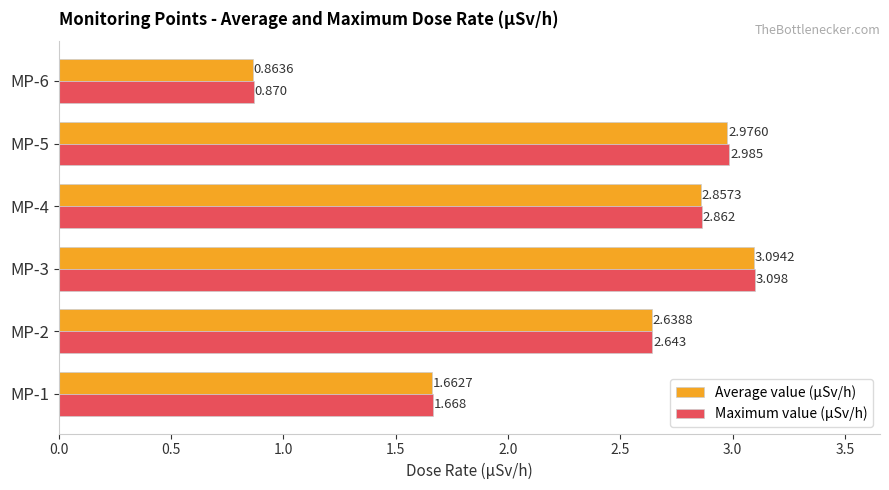

At which category does the chart reach its peak across all series?

MP-3